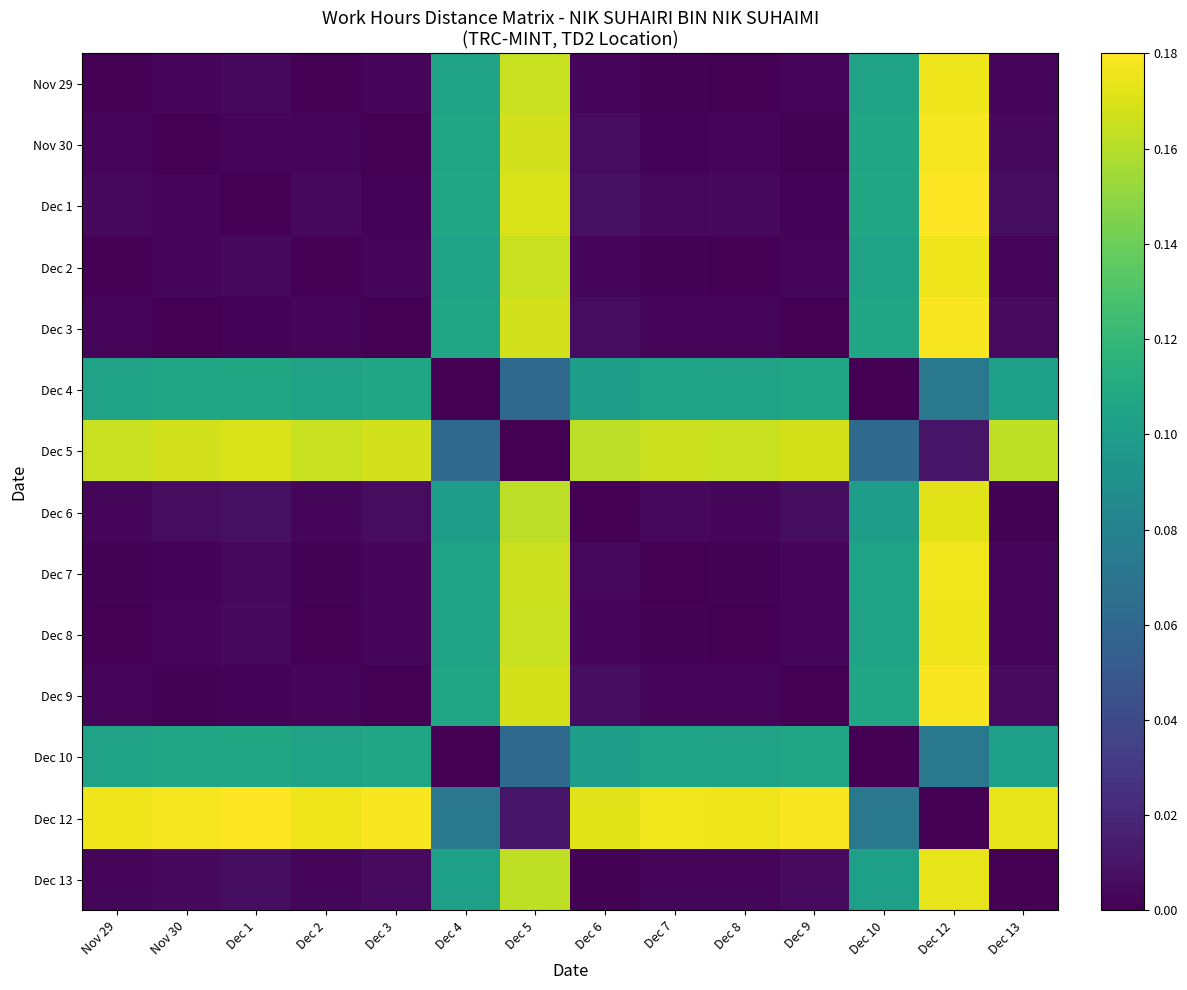

List the series in order of their peak value, highest first.

Dec 1, Dec 12, Dec 9, Dec 3, Nov 30, Dec 7, Nov 29, Dec 2, Dec 8, Dec 13, Dec 6, Dec 5, Dec 4, Dec 10